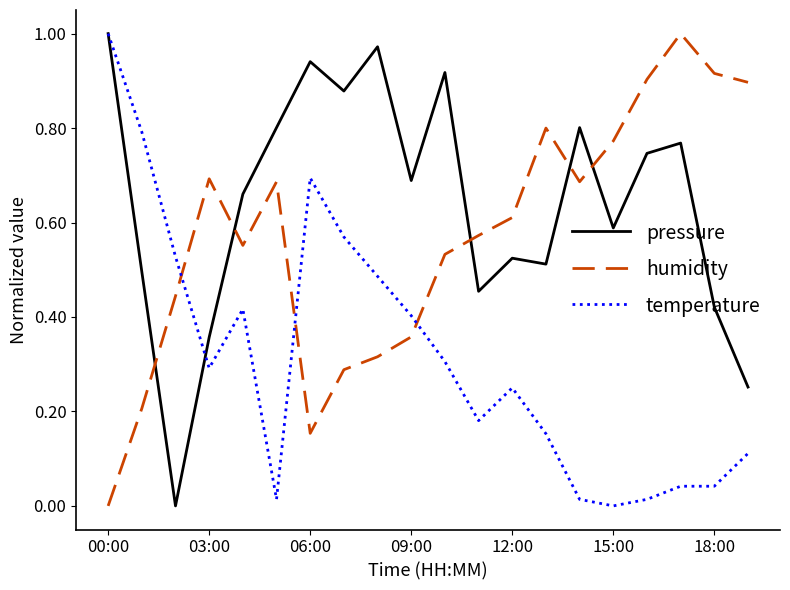

Rank the series by their average value, from highest to lowest.

pressure, humidity, temperature